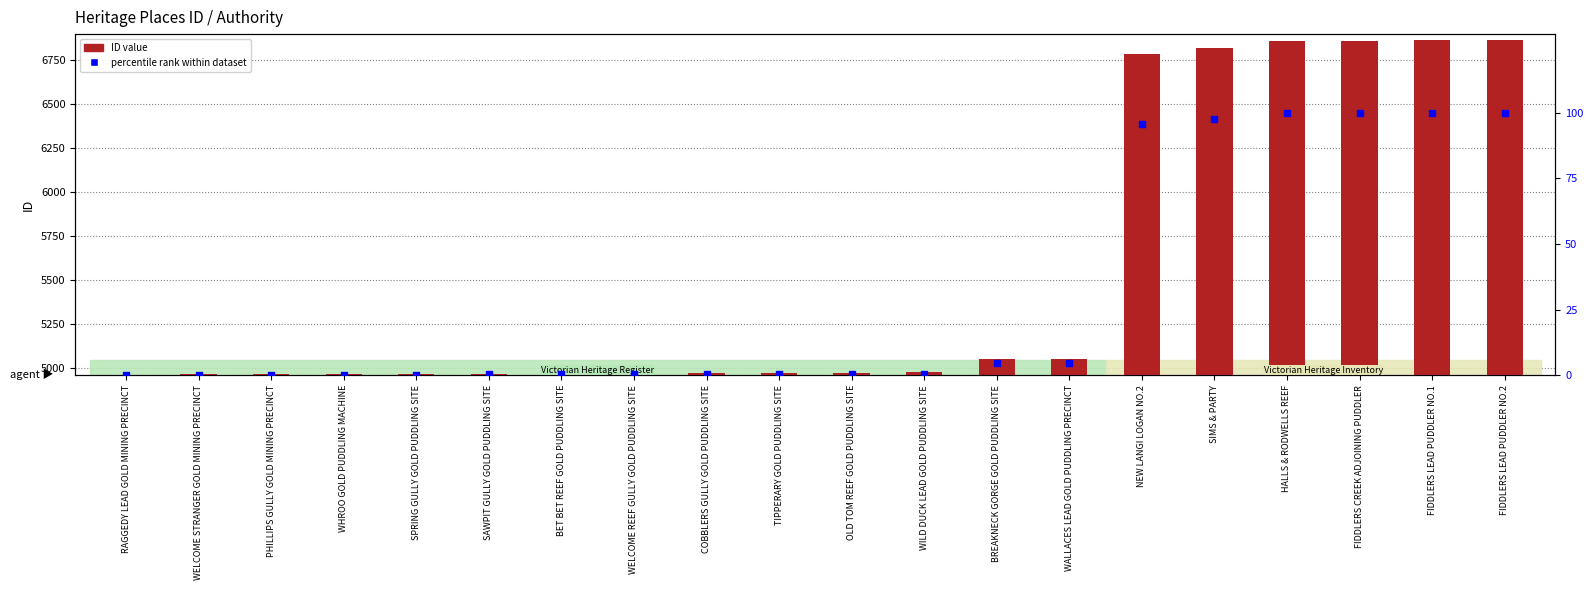

Which series contains the lowest Y value?

percentile rank within dataset